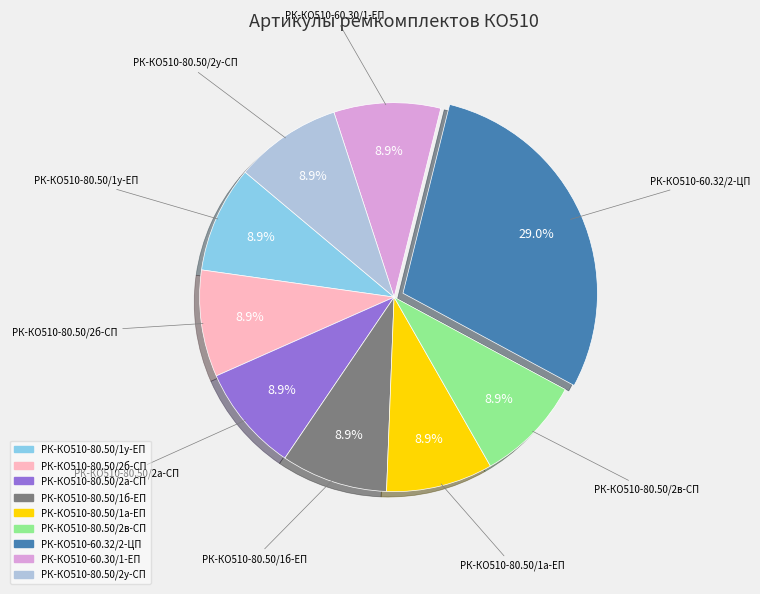

Which category has the biggest portion of the pie?

РК-КО510-60.32/2-ЦП